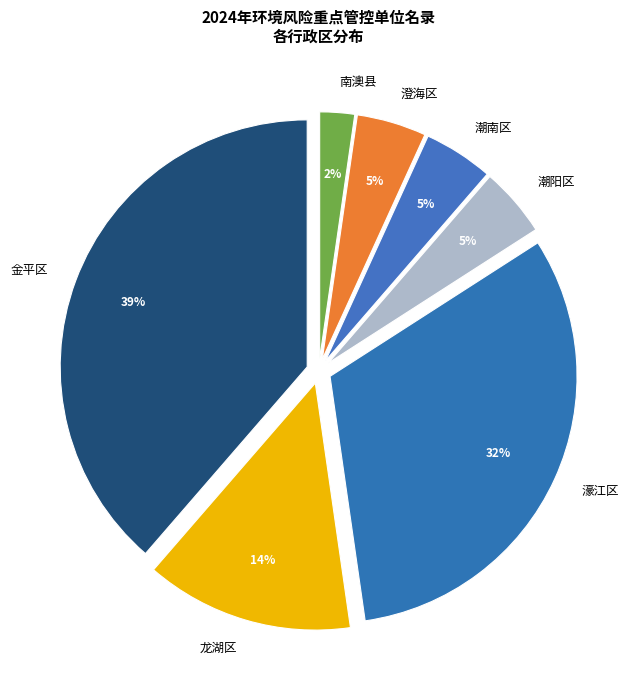

To the nearest percent, what is the average slice percentage?

14%